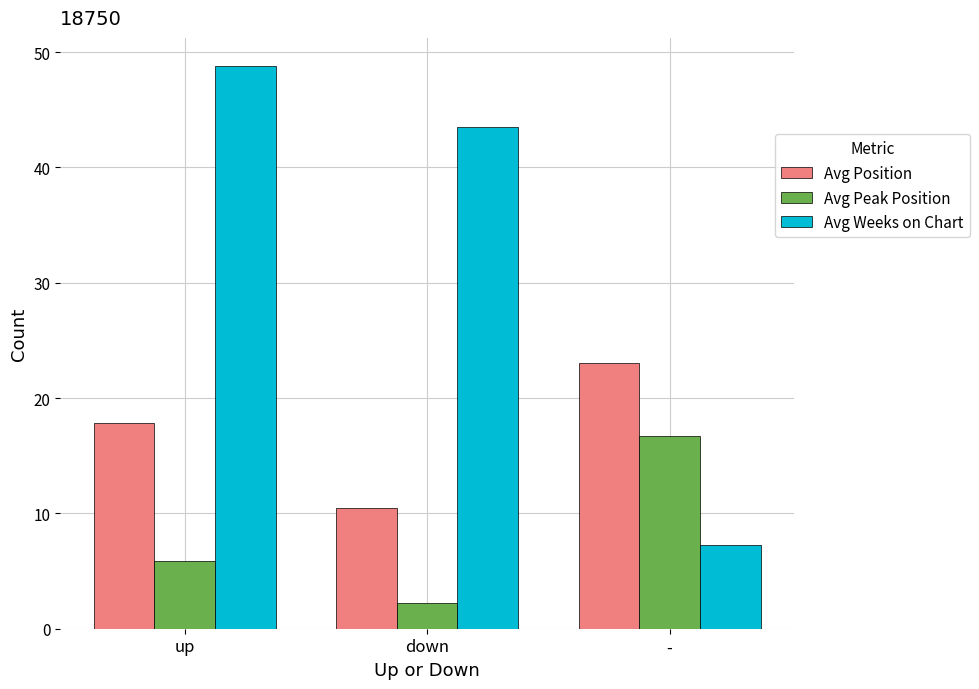

What is the difference between the maximum and minimum values in the Avg Position series?

12.6